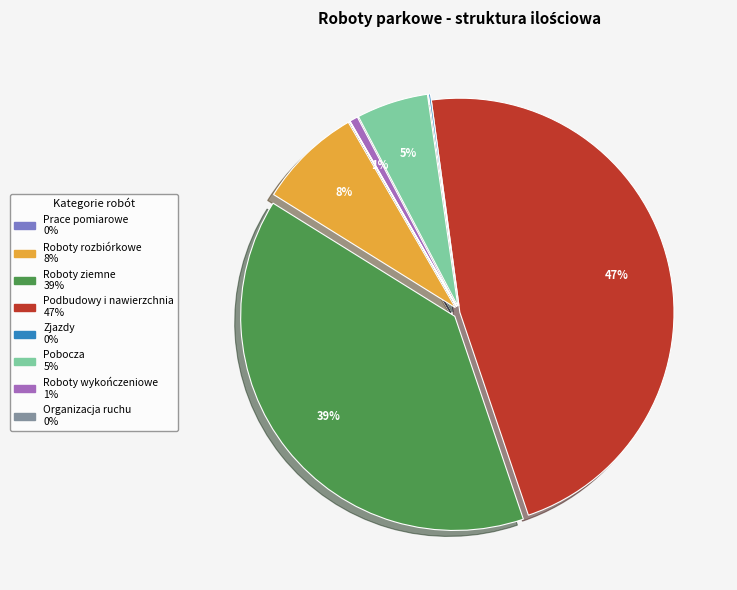

What percentage is the Roboty wykończeniowe slice, to the nearest percent?

1%